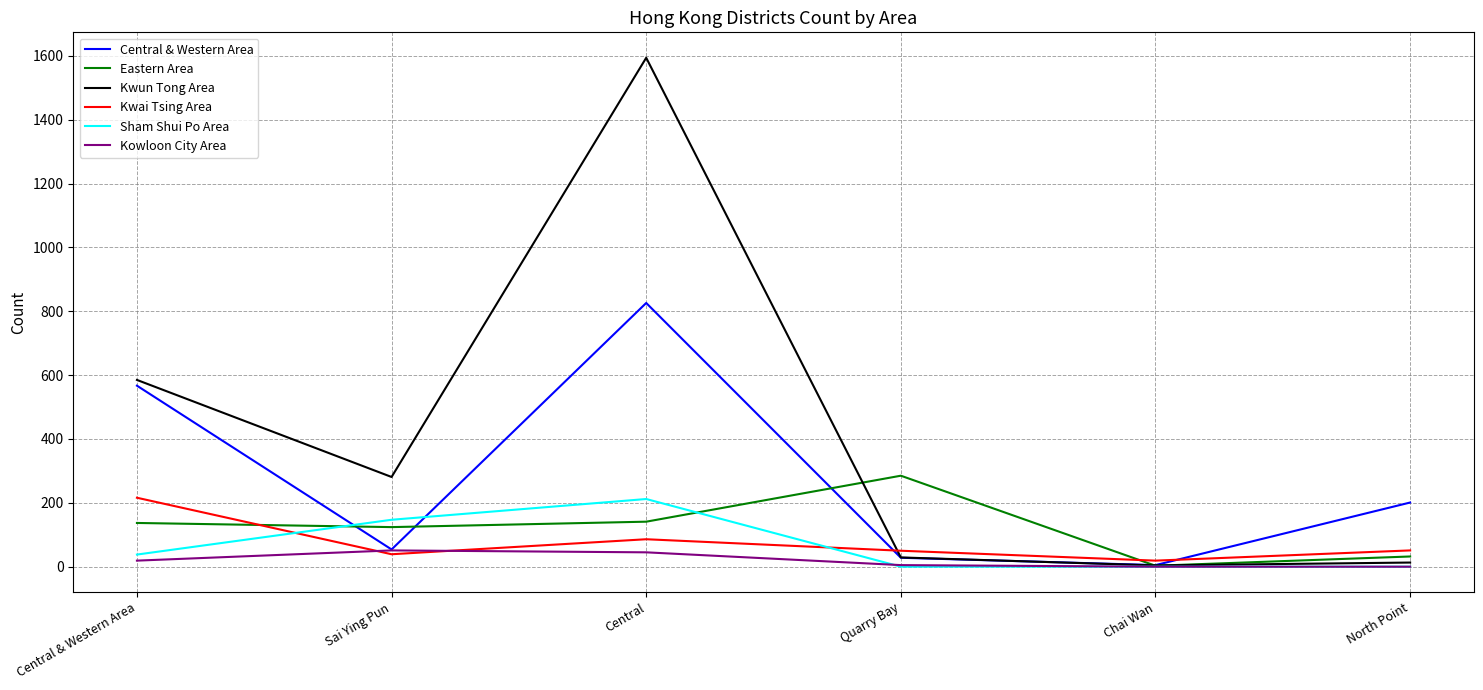

What is the spread (max minus min) of values at Central & Western Area?

566